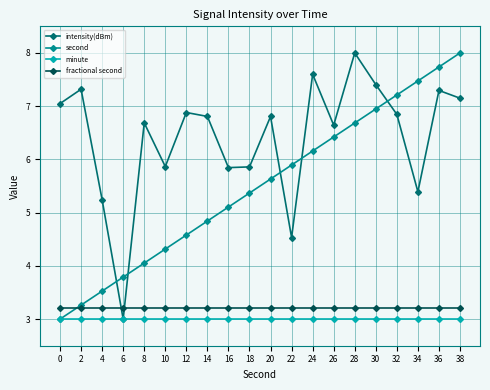

What is the average value of the fractional second series?

3.2